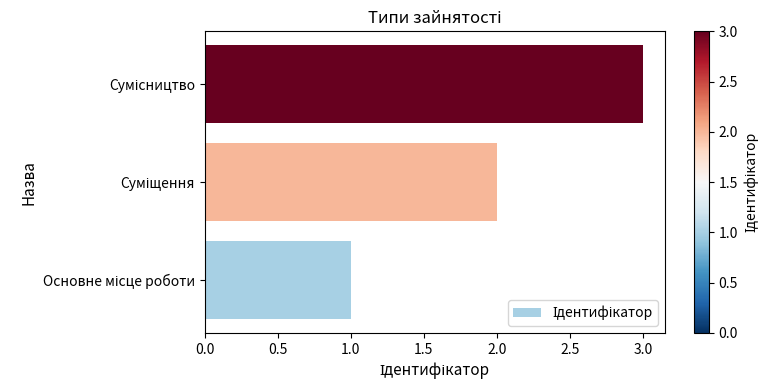

What is the maximum value shown in the chart?

3